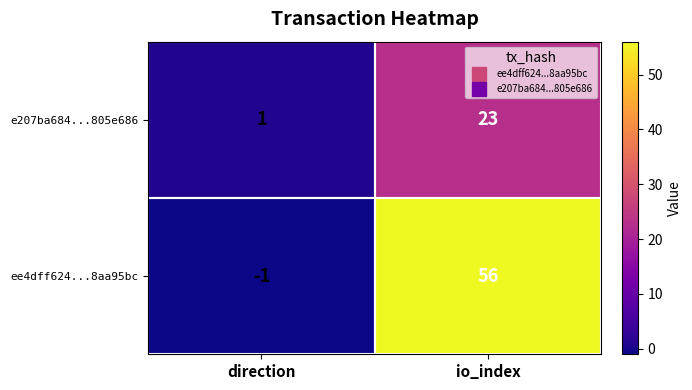

List the labels in order of ee4dff624...8aa95bc value, largest first.

io_index, direction